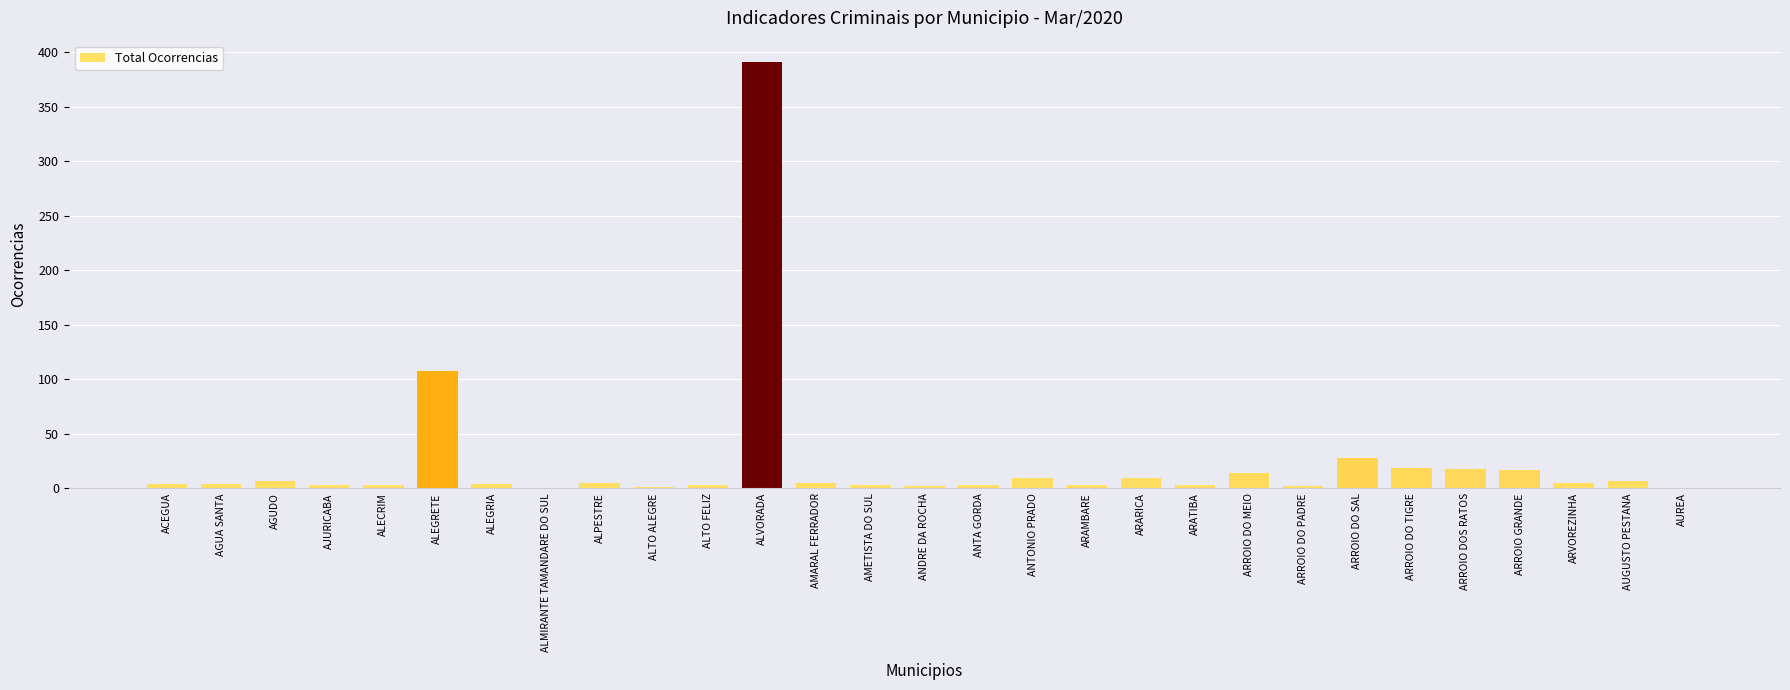

What value does the data have at ARROIO DO TIGRE?

19